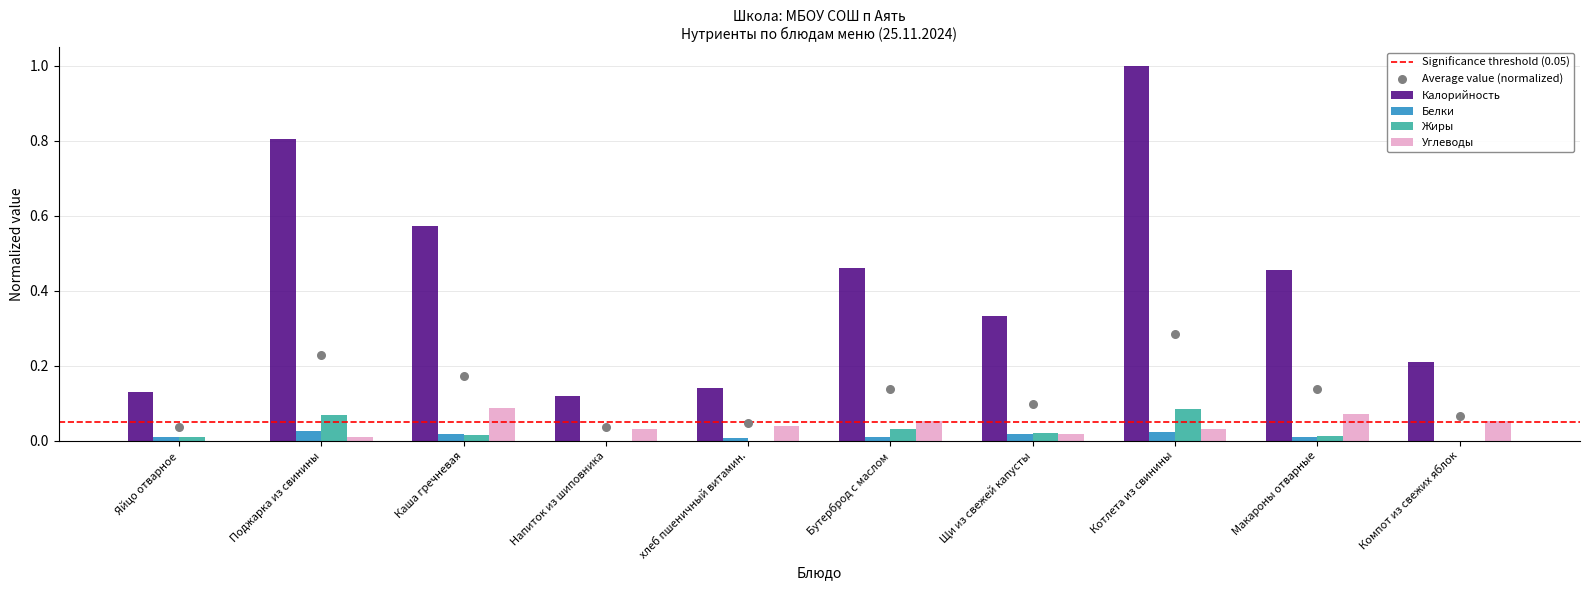

What is the total value across all series at Компот из свежих яблок?

0.3